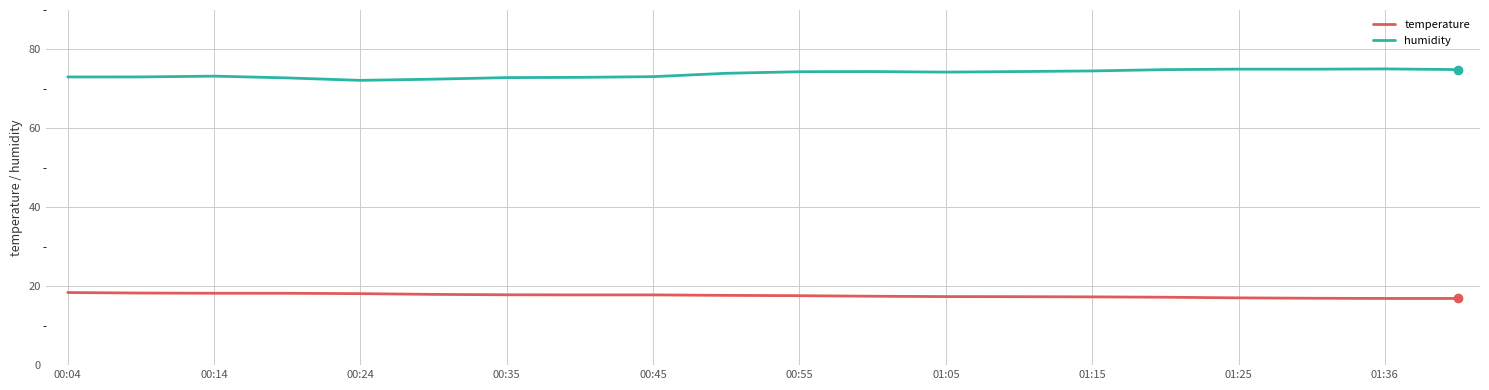

What is the value of the temperature point at the 3rd from the left?

18.2